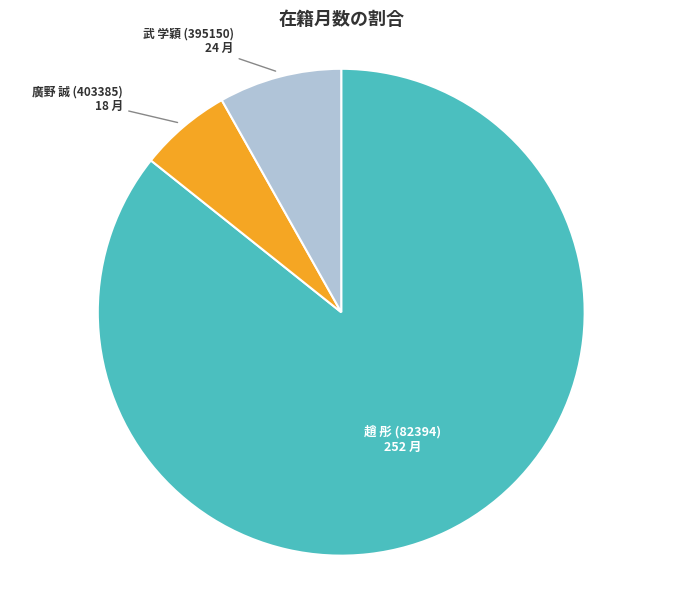

Which category has the biggest portion of the pie?

趙 彤 (82394)